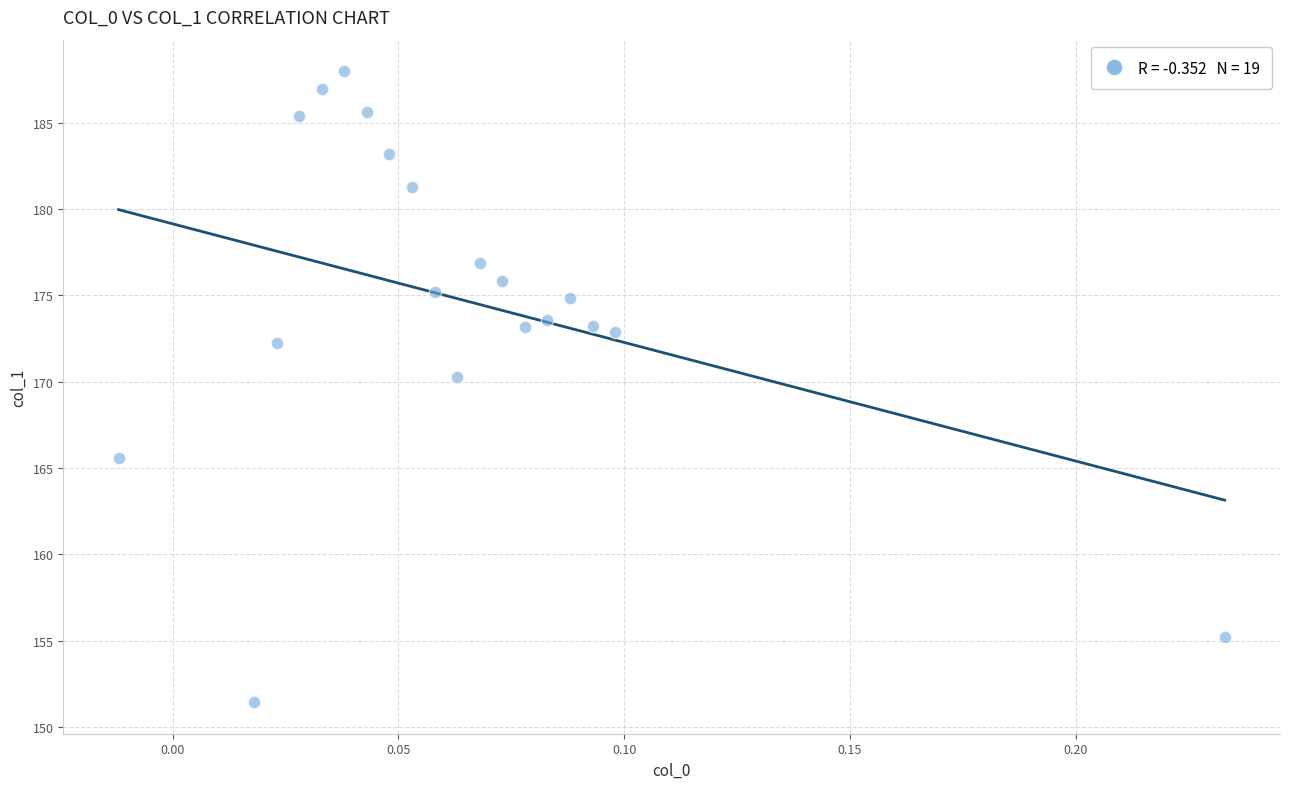

What Y value in the scatter plot is closest to 169?

170.3